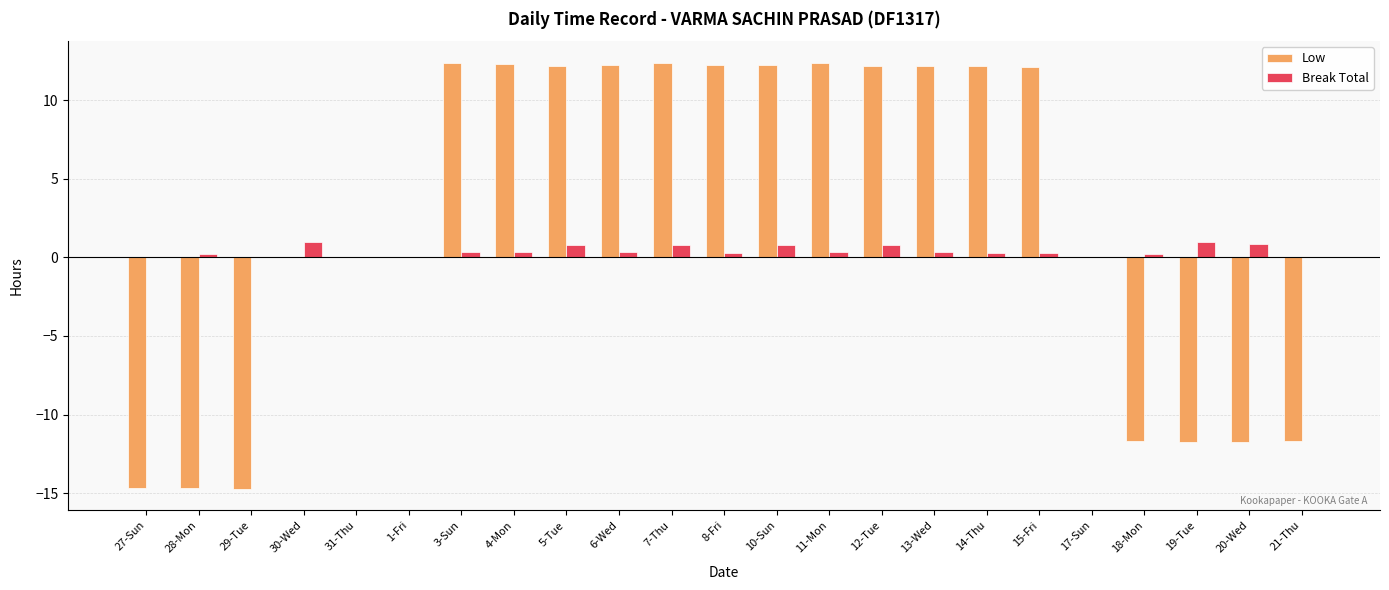

Is the value of Break Total at 31-Thu greater than the value of Low at 8-Fri?

No